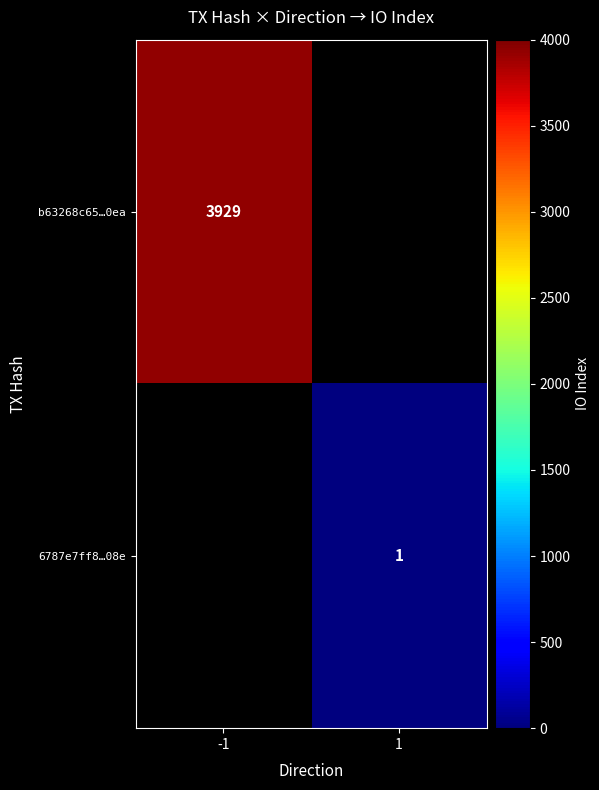

Is it true that 6787e7ff8…08e equals 2 at 1?

False